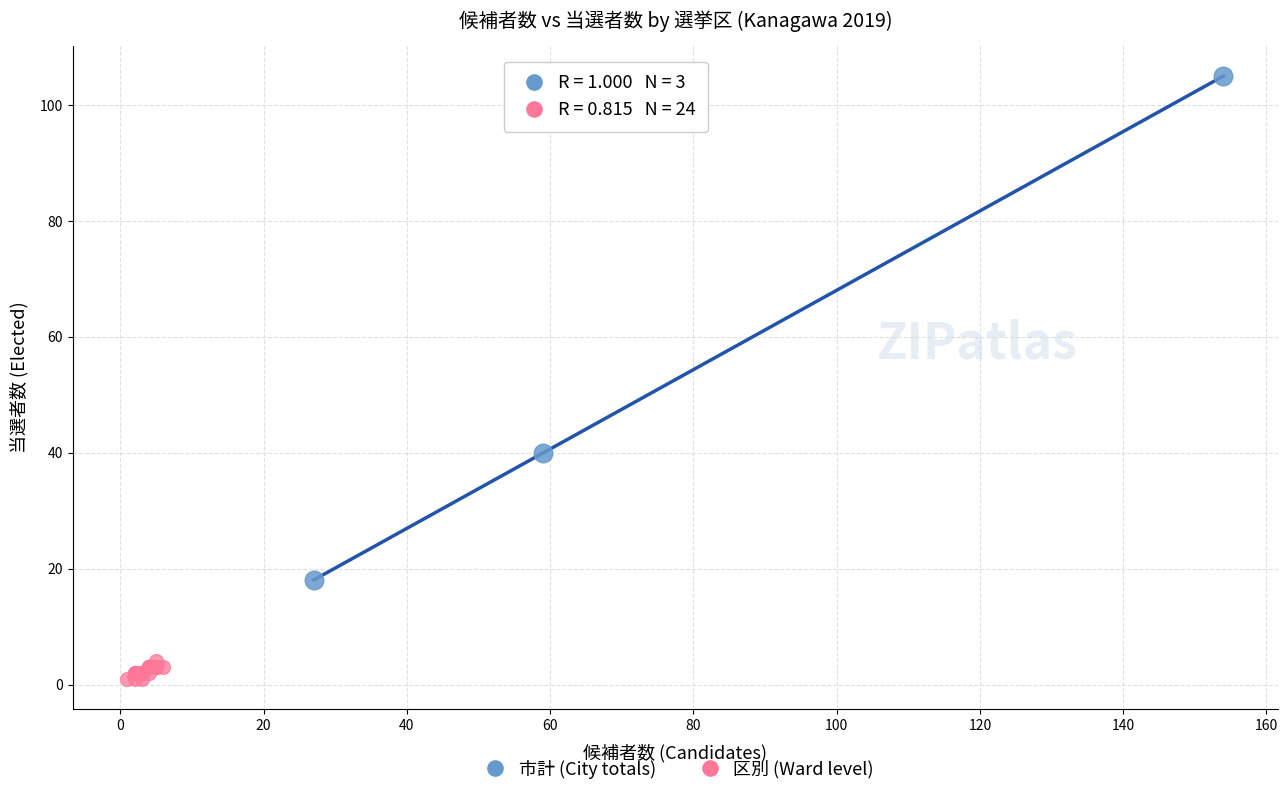

Which series has the widest spread of Y values?

市計 (City totals)